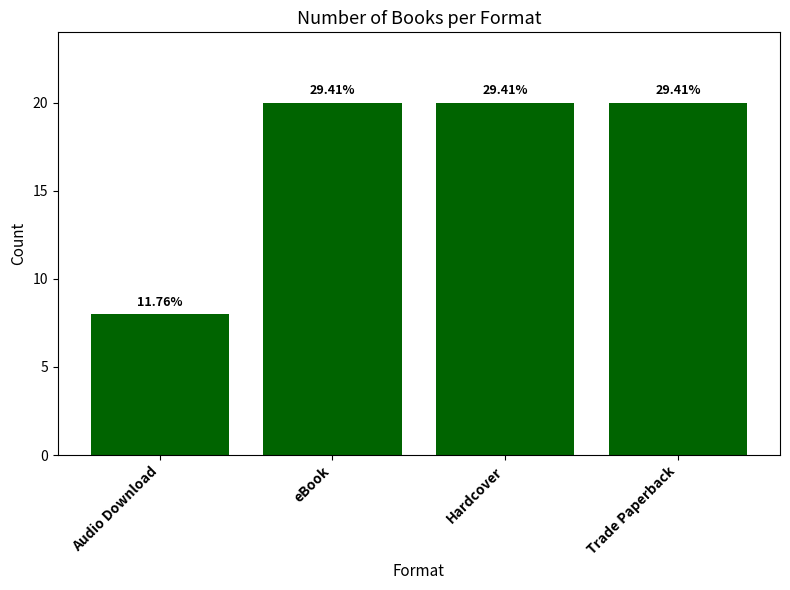

At which category does the chart reach its peak across all series?

eBook